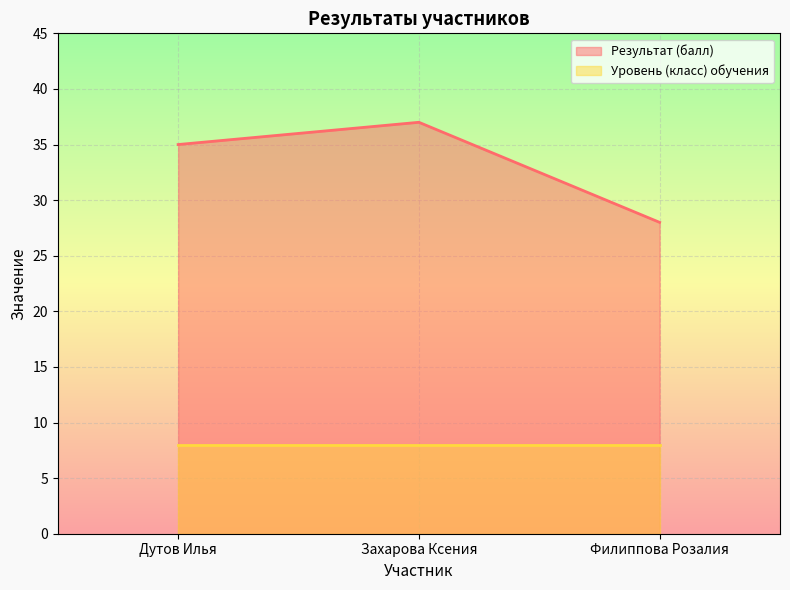

Is it true that the value at Захарова Ксения is 37?

True